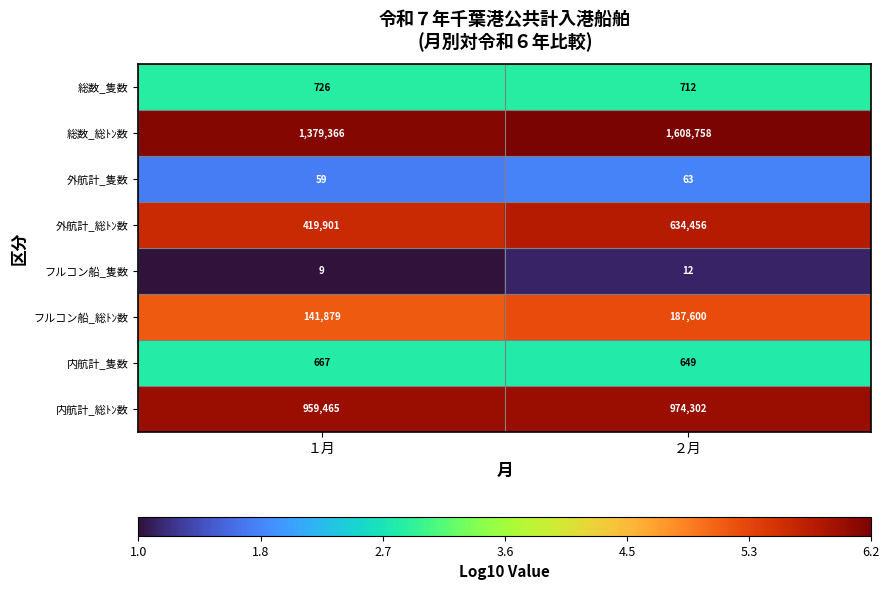

Reading right to left, list all the values displayed in this chart.

総数_隻数: ２月=712	１月=726
総数_総ﾄﾝ数: ２月=1608758	１月=1379366
外航計_隻数: ２月=63	１月=59
外航計_総ﾄﾝ数: ２月=634456	１月=419901
フルコン船_隻数: ２月=12	１月=9
フルコン船_総ﾄﾝ数: ２月=187600	１月=141879
内航計_隻数: ２月=649	１月=667
内航計_総ﾄﾝ数: ２月=974302	１月=959465